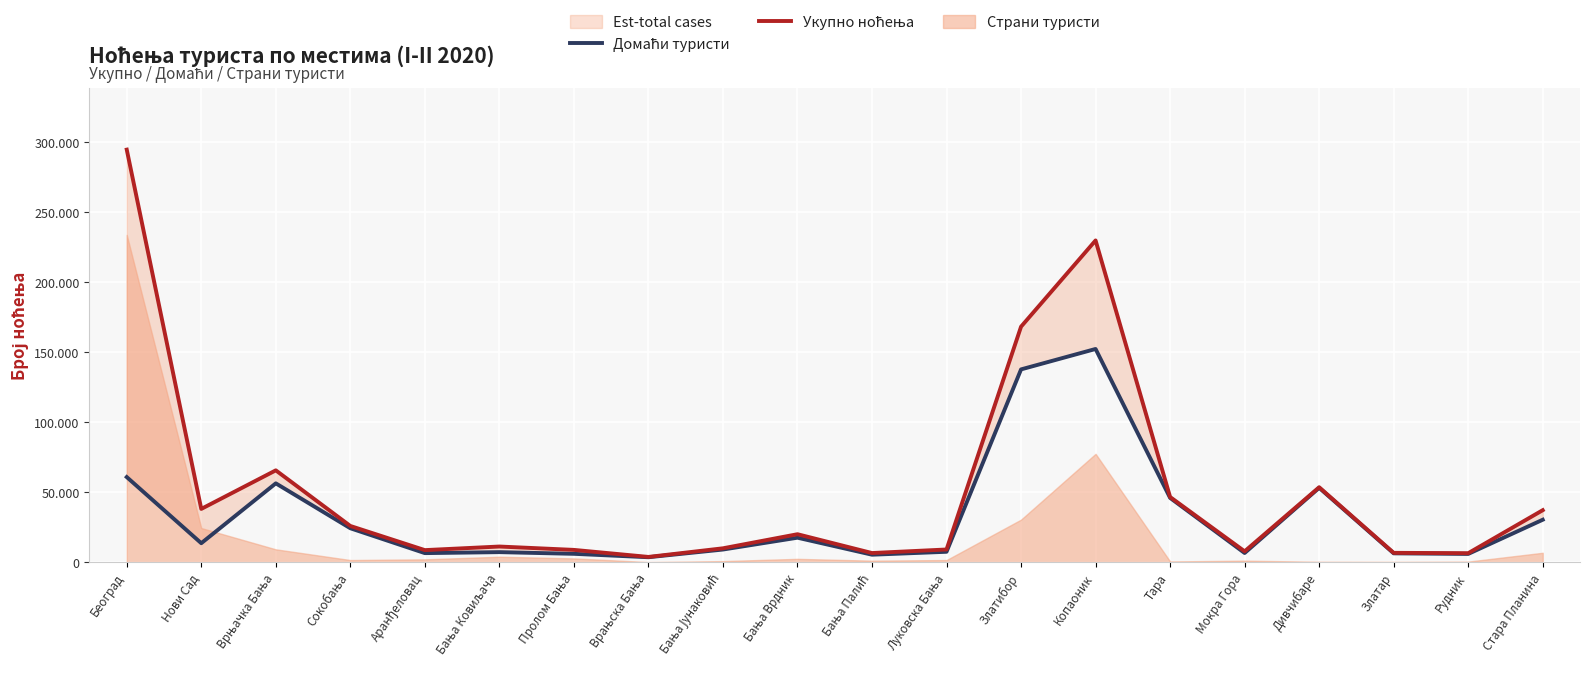

What is the label of the 20th point from the right?

Београд